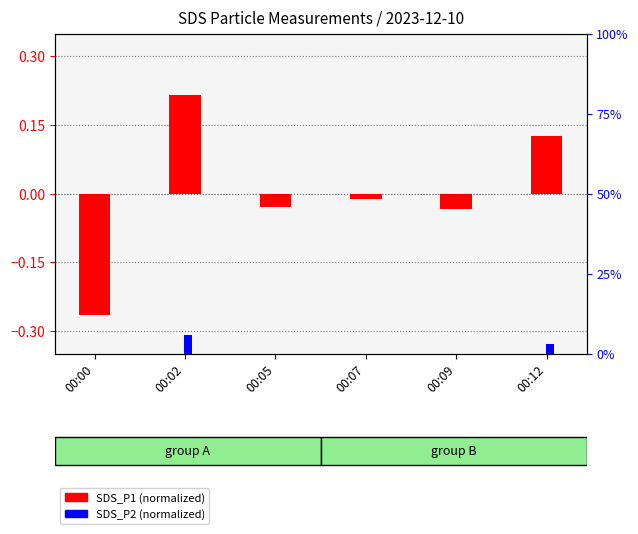

At how many categories does at least one series exceed 0?

2